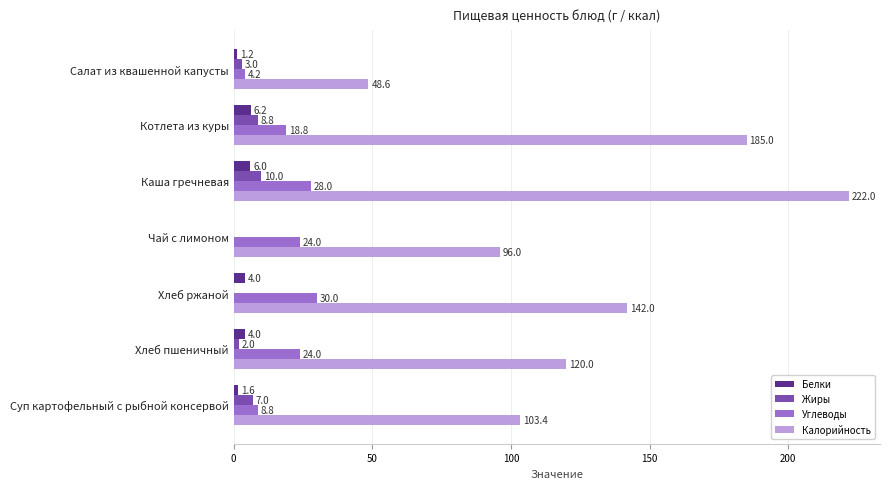

What is the sum of all Углеводы values?

137.8